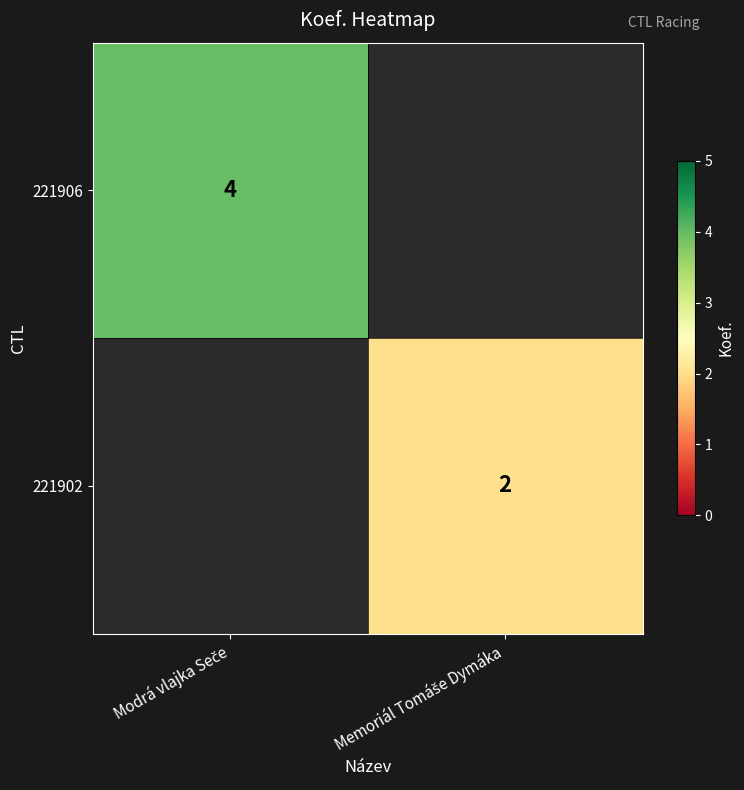

At which category does the chart reach its minimum across all series?

Memoriál Tomáše Dymáka